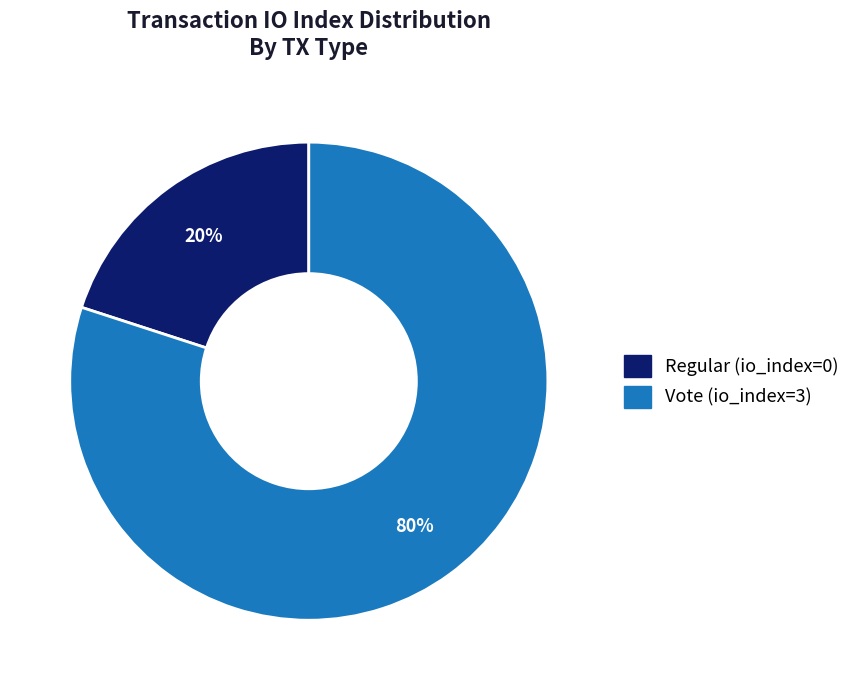

To the nearest percent, what is the difference between the largest and smallest slice percentages?

60%